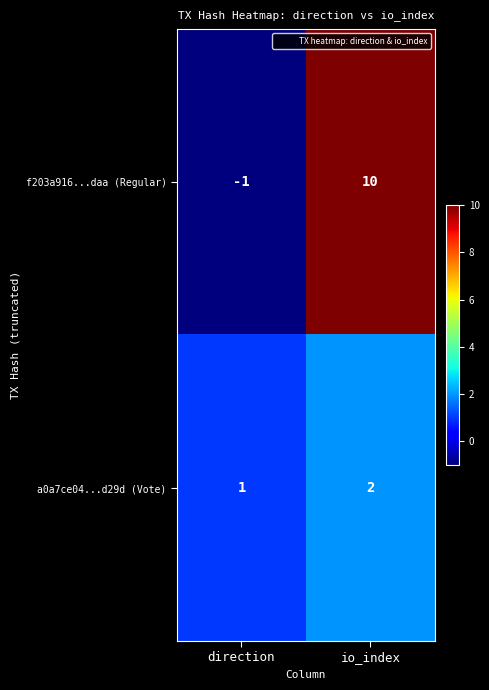

Which series changed the most between direction and io_index?

f203a916...daa (Regular)